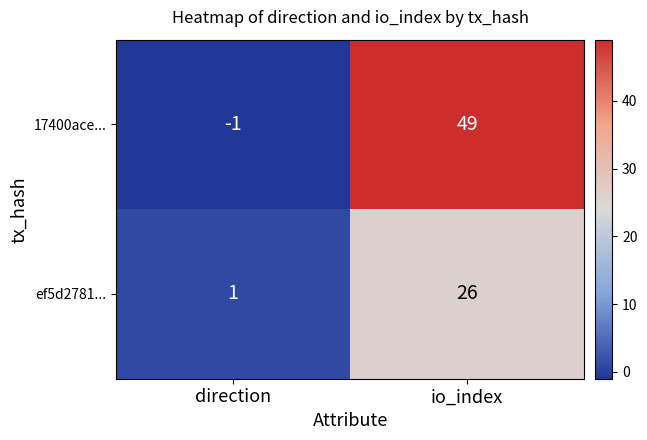

Reading right to left, extract all data points from this chart.

17400ace...: 49	-1
ef5d2781...: 26	1